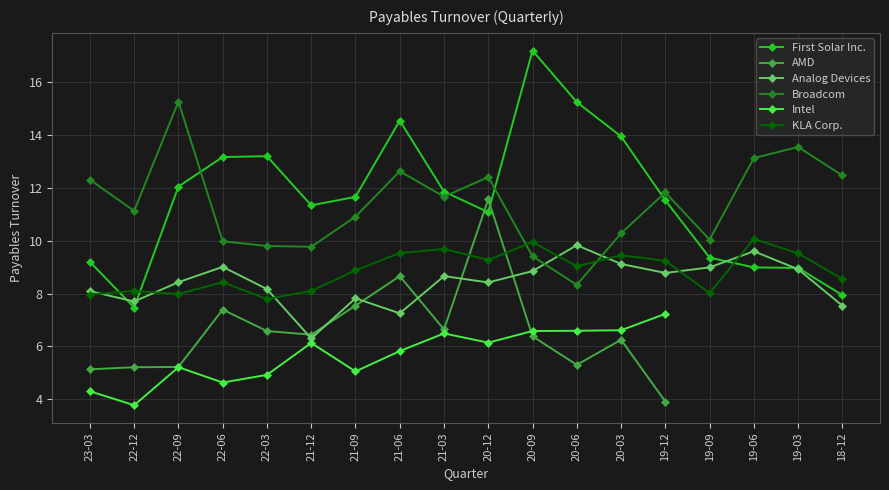

Between 20-09 and 22-06, which is larger?

20-09